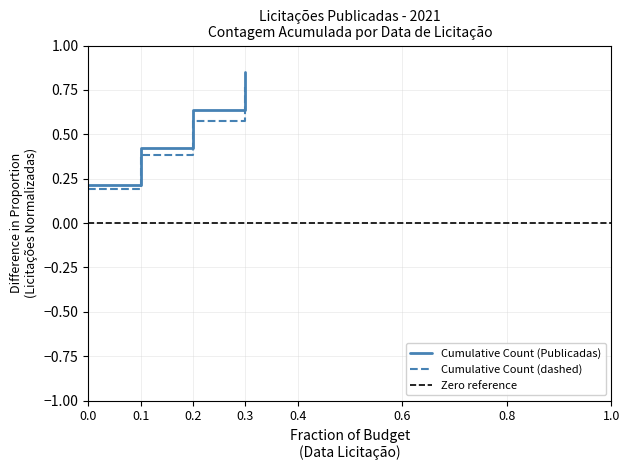

Rank the categories by Cumulative Count (Publicadas) value from highest to lowest.

0.3, 0.2, 0.1, 0.0